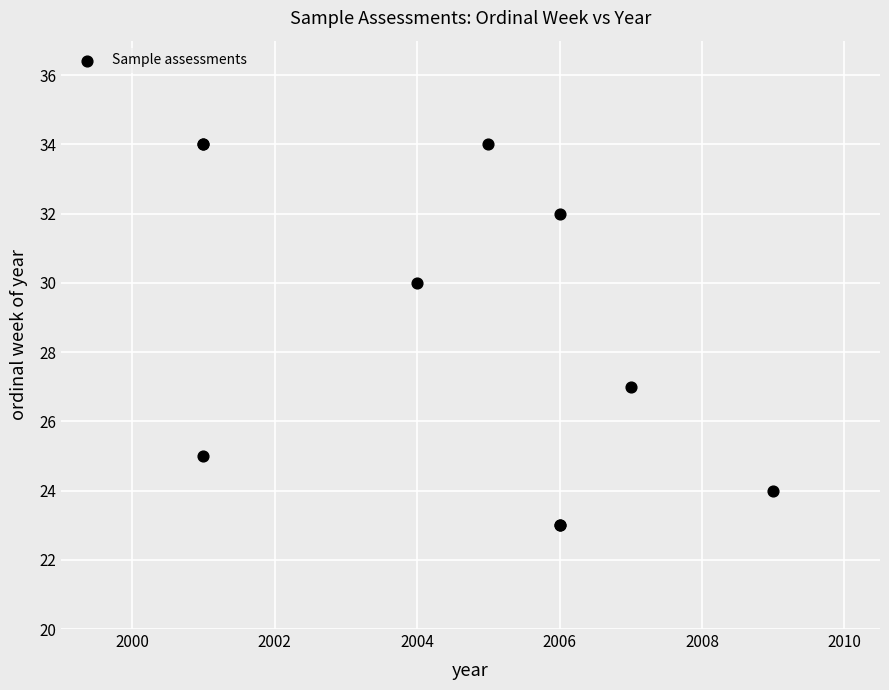

What Y value in the scatter plot is closest to 28?

27